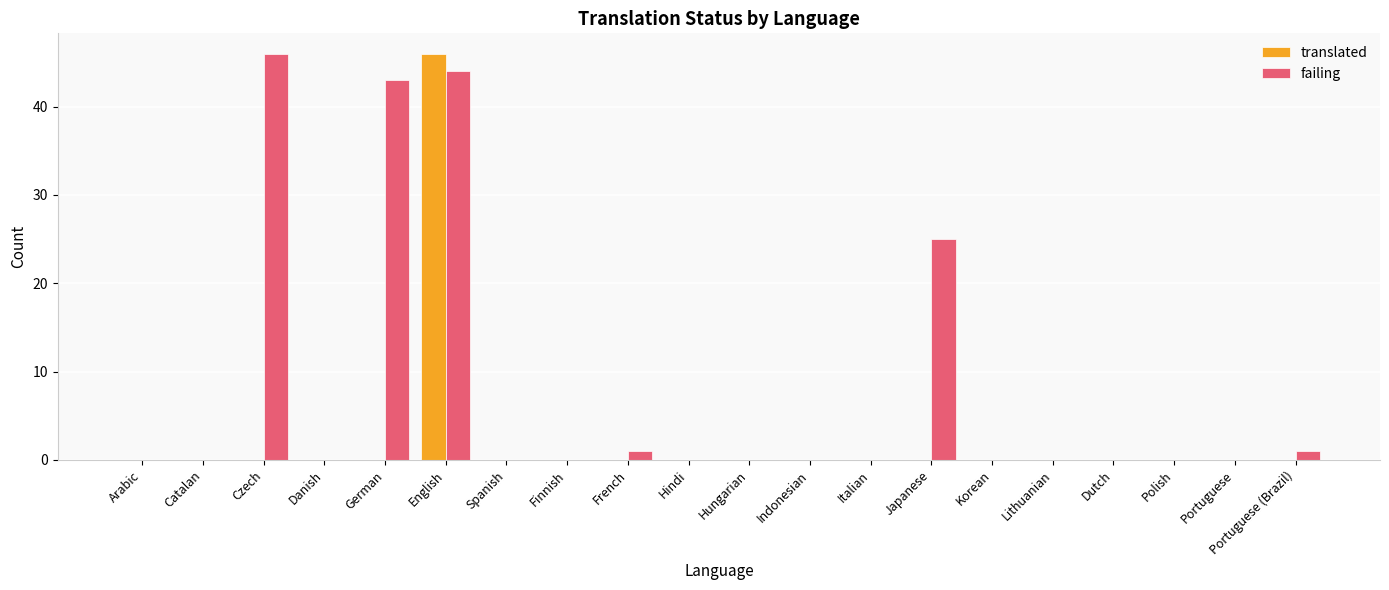

Reading left to right, extract all data points from this chart.

translated: Arabic=0	Catalan=0	Czech=0	Danish=0	German=0	English=46	Spanish=0	Finnish=0	French=0	Hindi=0	Hungarian=0	Indonesian=0	Italian=0	Japanese=0	Korean=0	Lithuanian=0	Dutch=0	Polish=0	Portuguese=0	Portuguese (Brazil)=0
failing: Arabic=0	Catalan=0	Czech=46	Danish=0	German=43	English=44	Spanish=0	Finnish=0	French=1	Hindi=0	Hungarian=0	Indonesian=0	Italian=0	Japanese=25	Korean=0	Lithuanian=0	Dutch=0	Polish=0	Portuguese=0	Portuguese (Brazil)=1